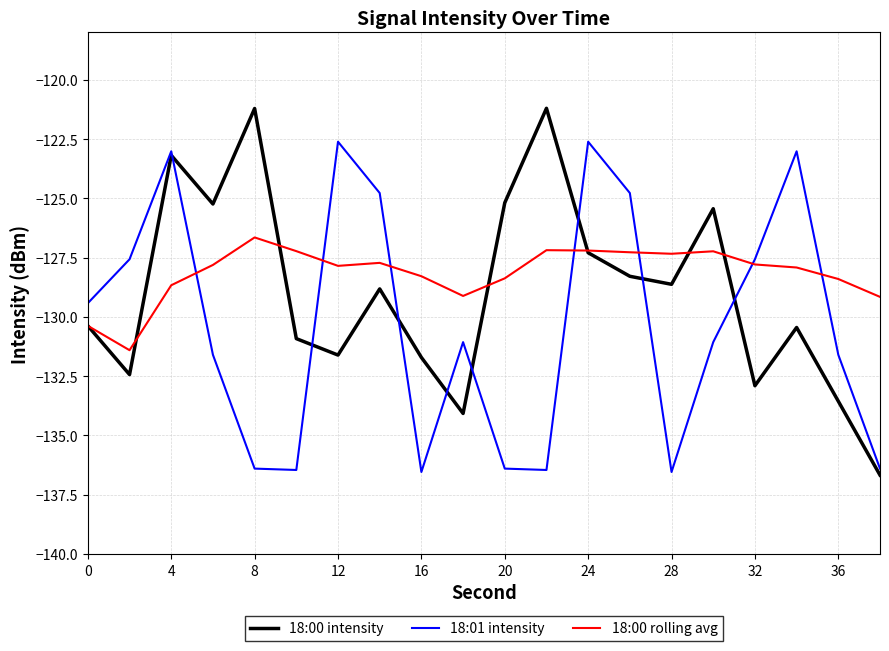

How many interior local valleys does the 18:00 intensity series have?

6